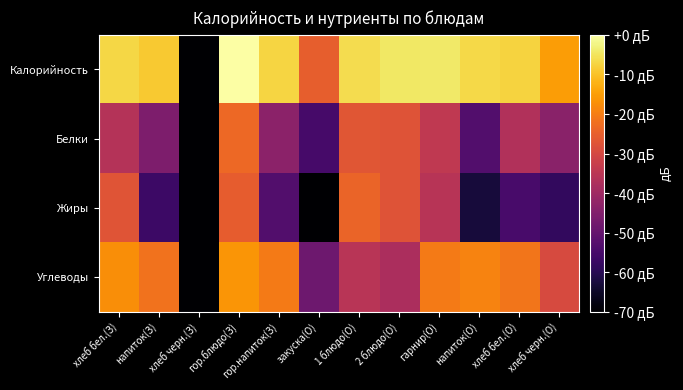

What is the spread (max minus min) of values at хлеб бел.(О)?

47.4